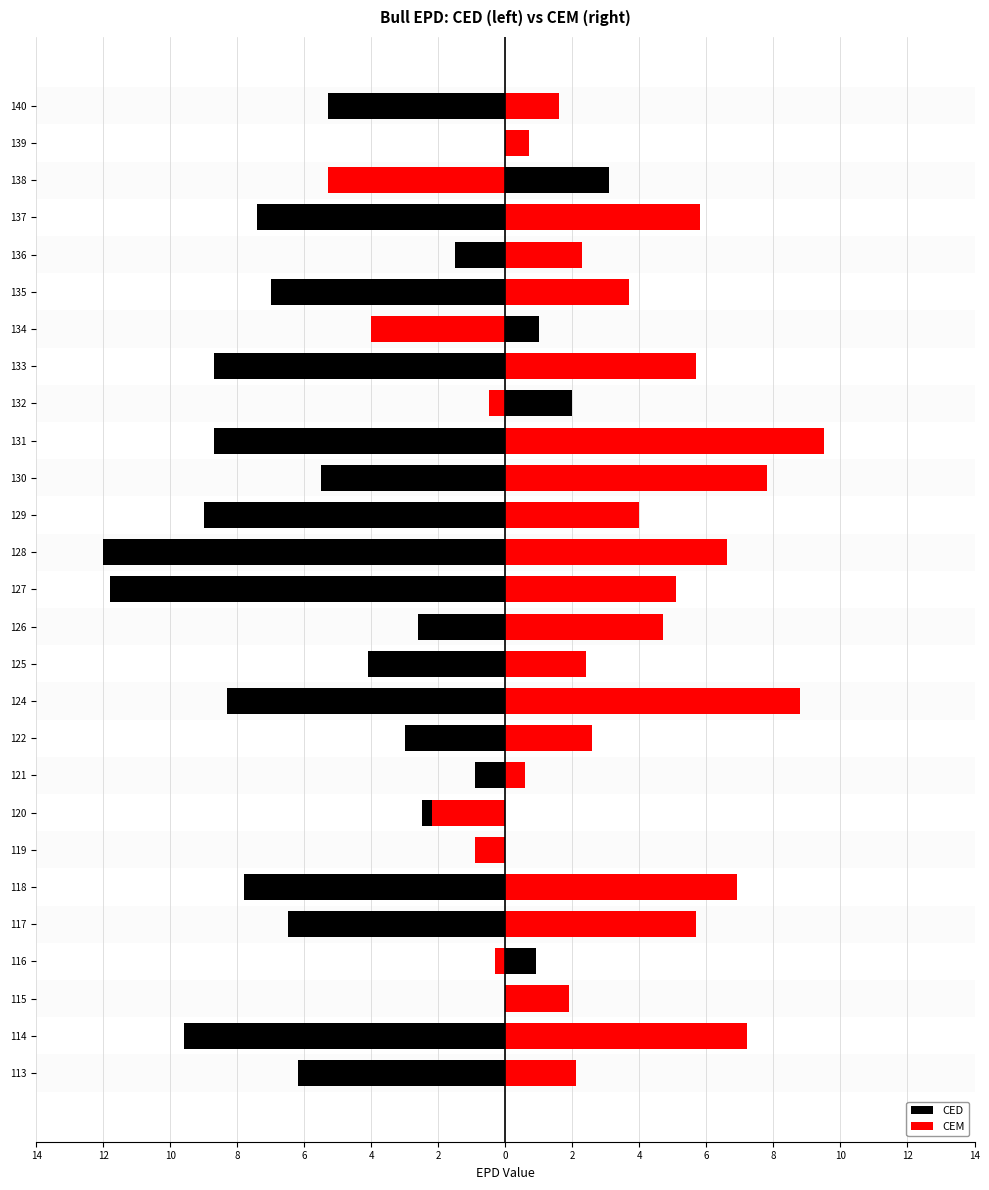

How many data points in CEM are above 2?

17